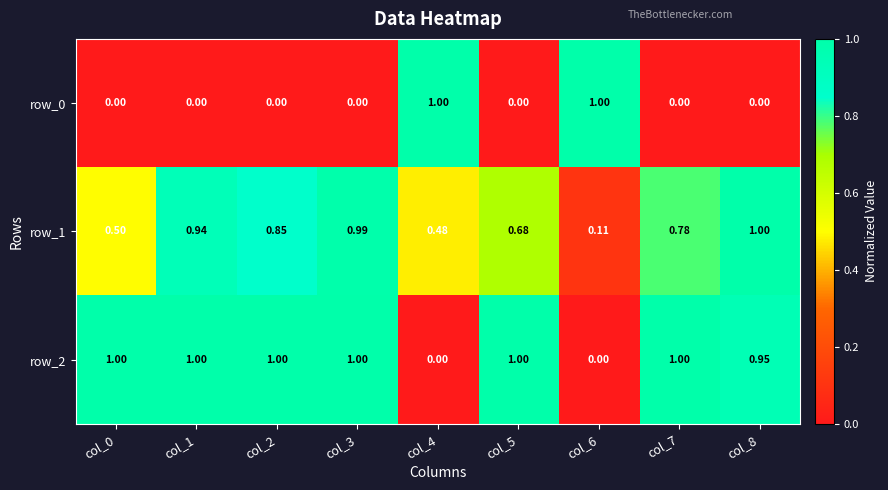

Is the value of row_2 at col_4 greater than the value of row_1 at col_3?

No